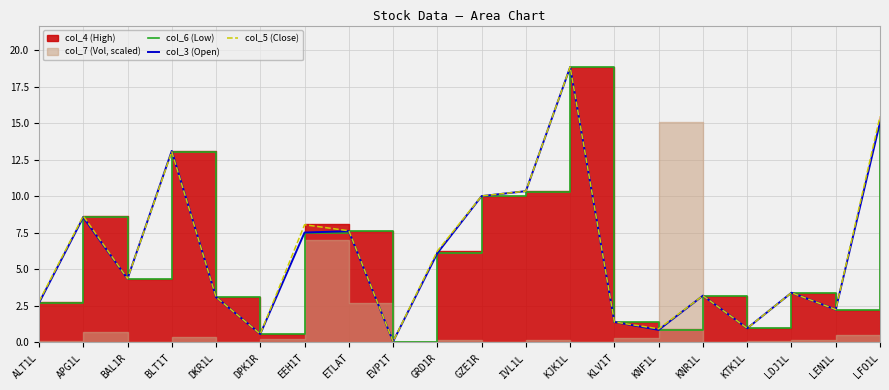

Reading left to right, list all the values displayed in this chart.

col_6 (Low): ALT1L=2.7	APG1L=8.6	BAL1R=4.4	BLT1T=13.0	DKR1L=3.1	DPK1R=0.6	EEH1T=7.5	ETLAT=7.6	EVP1T=0.1	GRD1R=6.1	GZE1R=10.0	IVL1L=10.3	KJK1L=18.8	KLV1T=1.4	KNF1L=0.9	KNR1L=3.2	KTK1L=1.0	LDJ1L=3.4	LEN1L=2.2	LFO1L=15.1
col_3 (Open): ALT1L=2.7	APG1L=8.6	BAL1R=4.4	BLT1T=13.1	DKR1L=3.1	DPK1R=0.6	EEH1T=7.5	ETLAT=7.6	EVP1T=0.1	GRD1R=6.1	GZE1R=10.0	IVL1L=10.3	KJK1L=18.8	KLV1T=1.4	KNF1L=0.9	KNR1L=3.2	KTK1L=1.0	LDJ1L=3.4	LEN1L=2.2	LFO1L=15.1
col_5 (Close): ALT1L=2.8	APG1L=8.7	BAL1R=4.4	BLT1T=13.1	DKR1L=3.1	DPK1R=0.6	EEH1T=8.1	ETLAT=7.6	EVP1T=0.1	GRD1R=6.2	GZE1R=10.0	IVL1L=10.3	KJK1L=18.9	KLV1T=1.4	KNF1L=0.9	KNR1L=3.2	KTK1L=1.0	LDJ1L=3.4	LEN1L=2.2	LFO1L=15.4